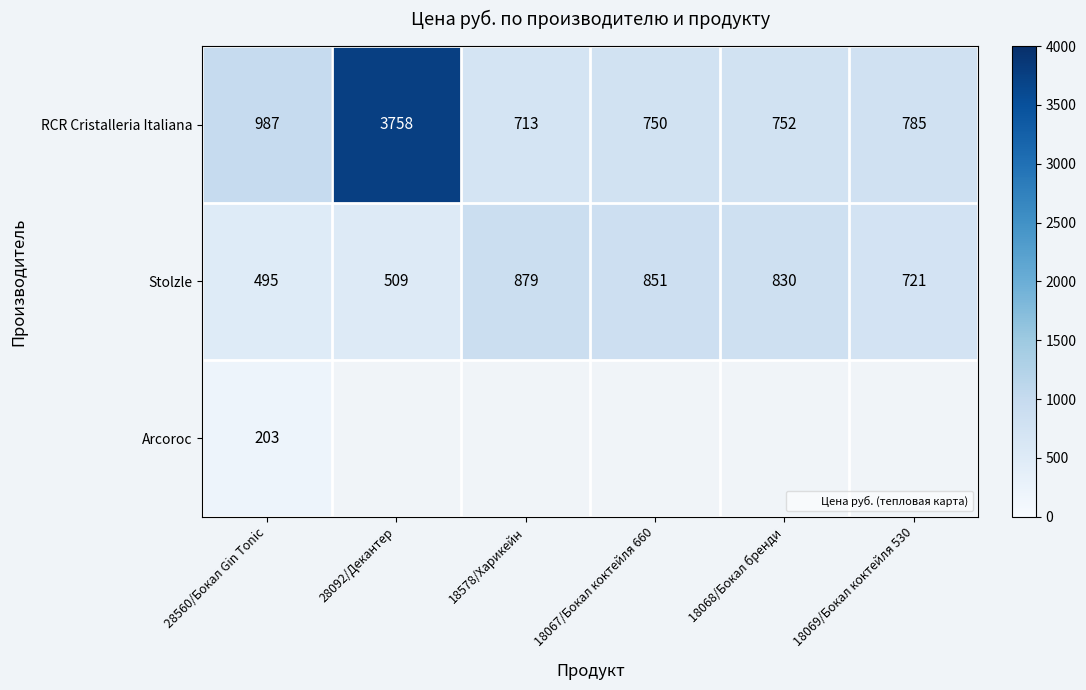

What is the sum of all Stolzle values?

4285.0